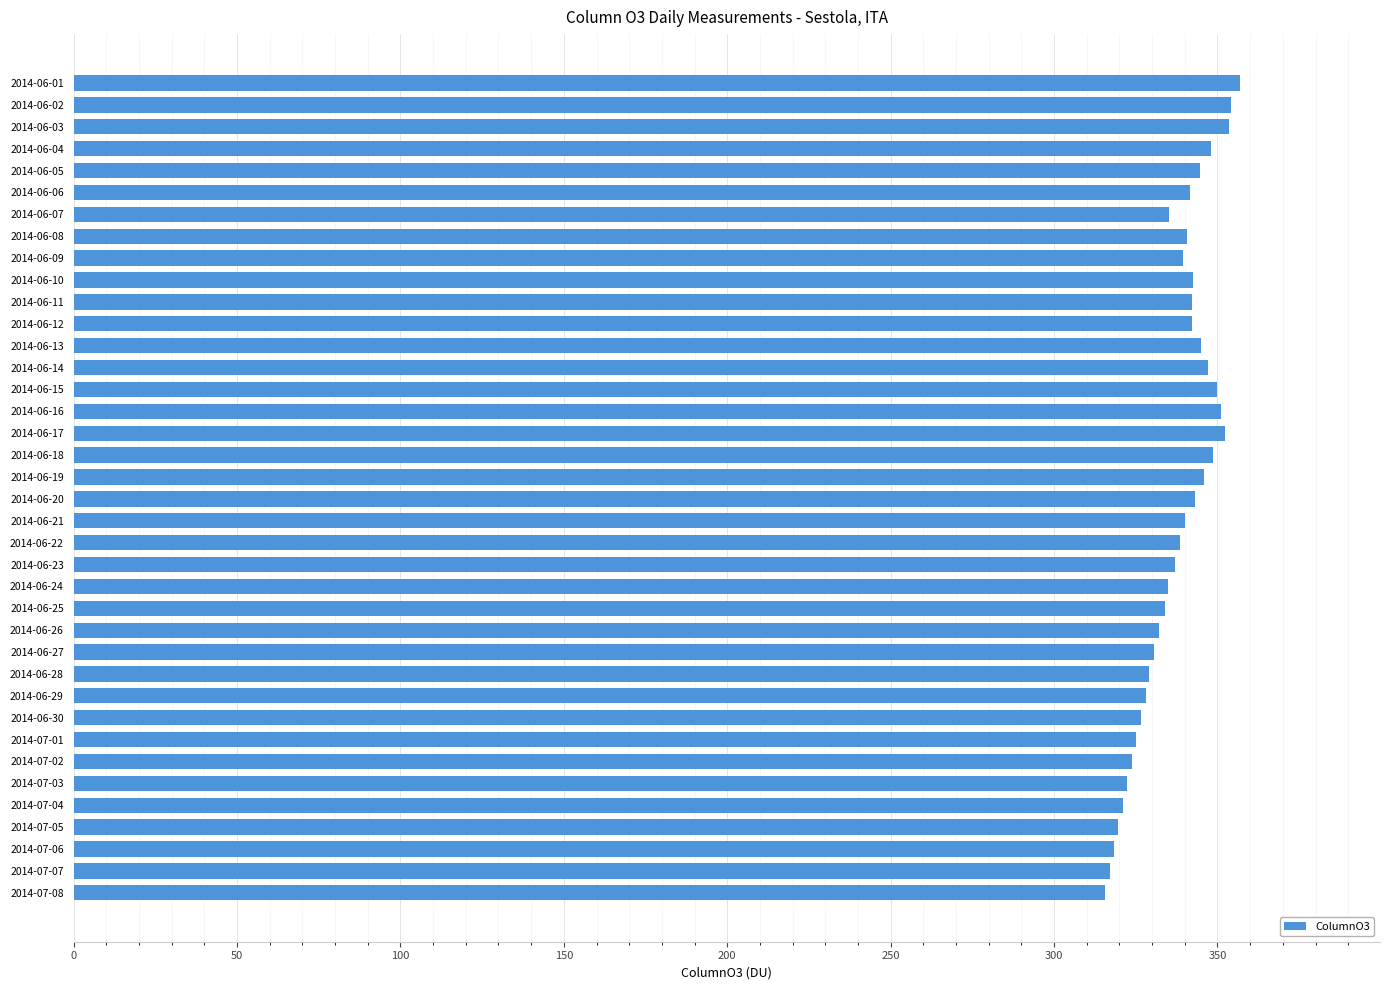

What is the average value?

337.3